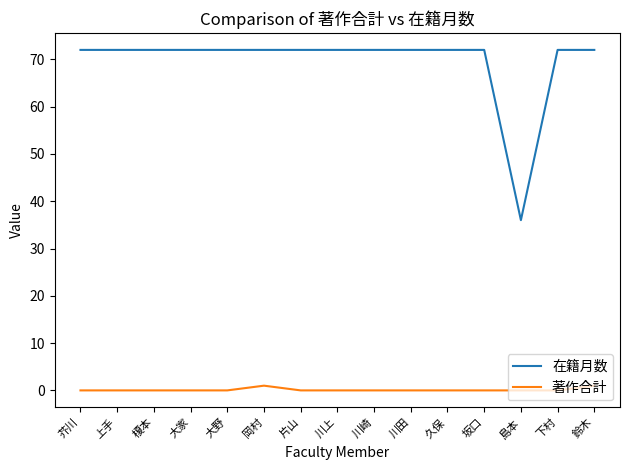

At how many categories does at least one series exceed 28?

15